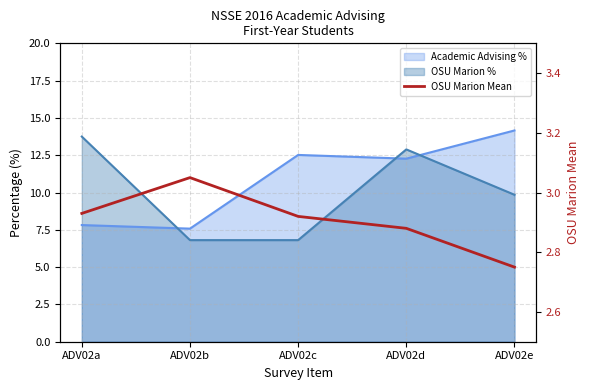

What is the minimum value shown in the chart?

2.8